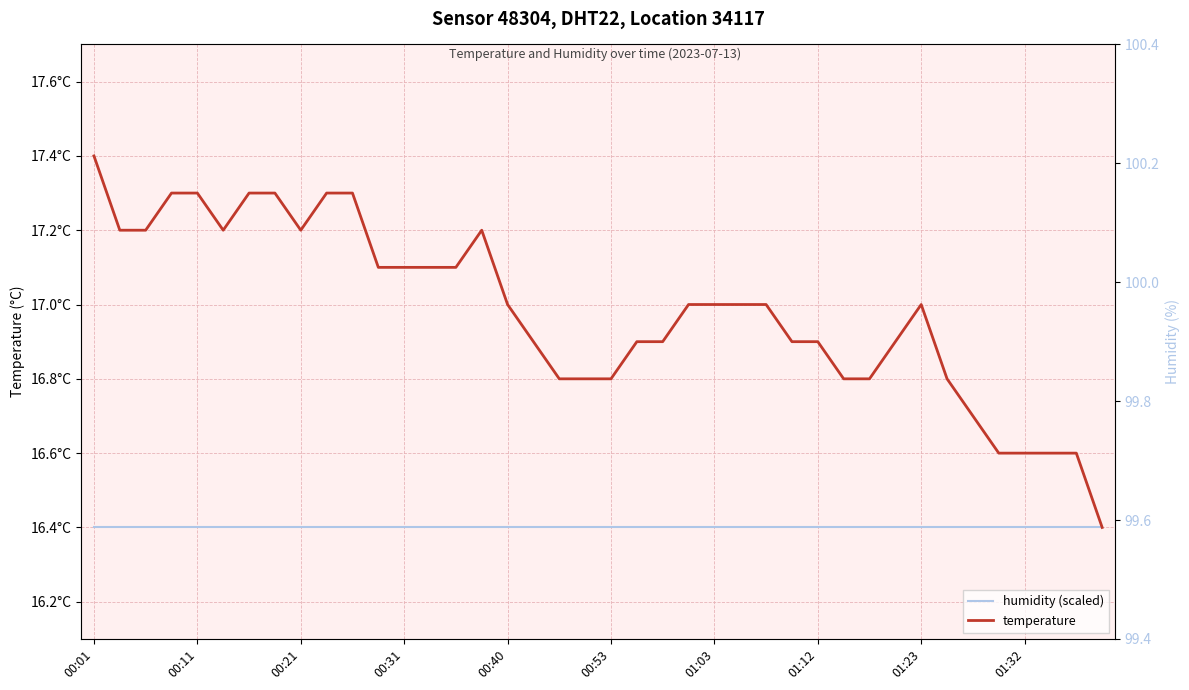

List the labels in order of temperature value, smallest first.

39, 35, 36, 37, 38, 34, 18, 19, 20, 29, 30, 33, 17, 21, 22, 27, 28, 31, 16, 23, 24, 25, 26, 32, 11, 12, 13, 14, 00:11, 00:21, 00:53, 01:23, 15, 00:31, 00:40, 01:03, 01:12, 01:32, 10, 00:01